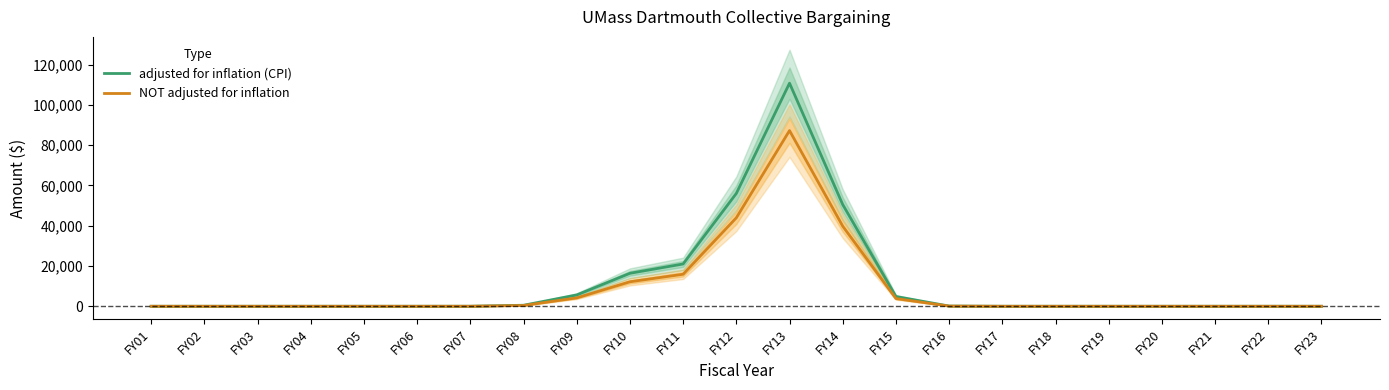

Is the value of adjusted for inflation (CPI) at FY05 greater than the value of NOT adjusted for inflation at FY01?

No